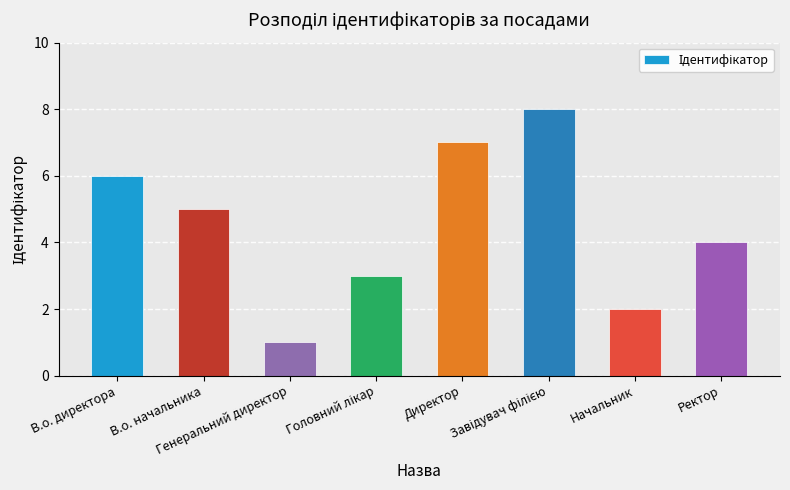

Read the value at Ректор.

4